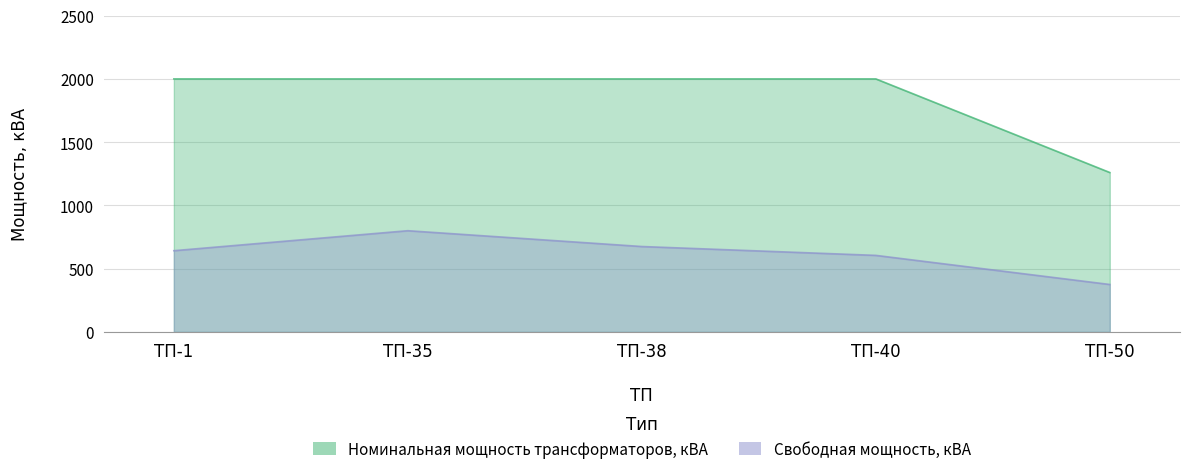

The value of Наличие объема свободной для технологического присоединения трансформаторной мощности, кВА at ТП-40 is 605. True or false?

True